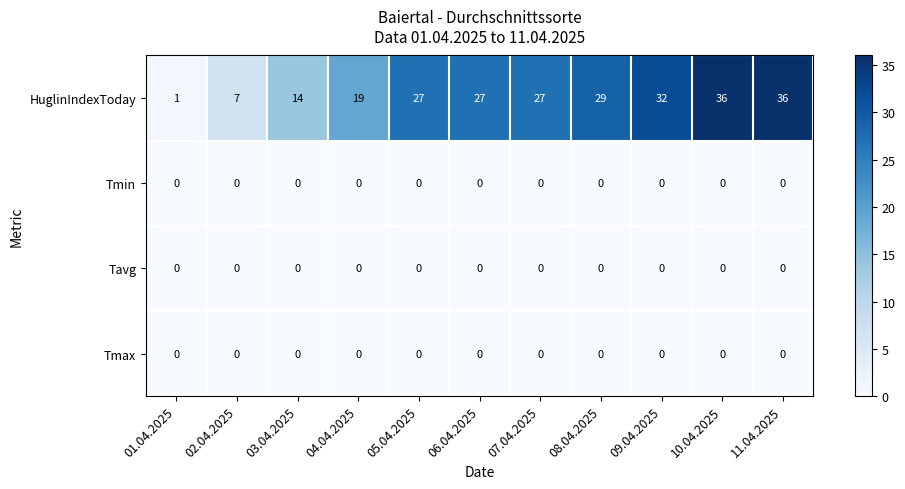

Between 07.04.2025 and 08.04.2025, which series saw the biggest shift?

HuglinIndexToday